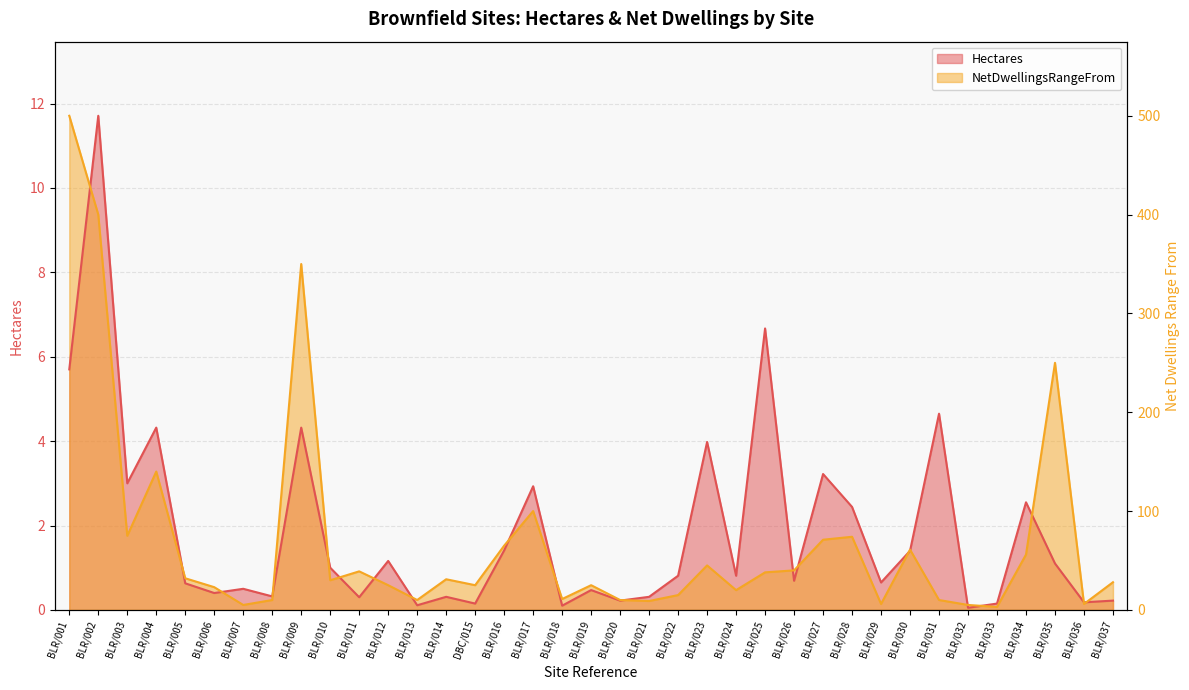

At how many categories does at least one series exceed 7?

3